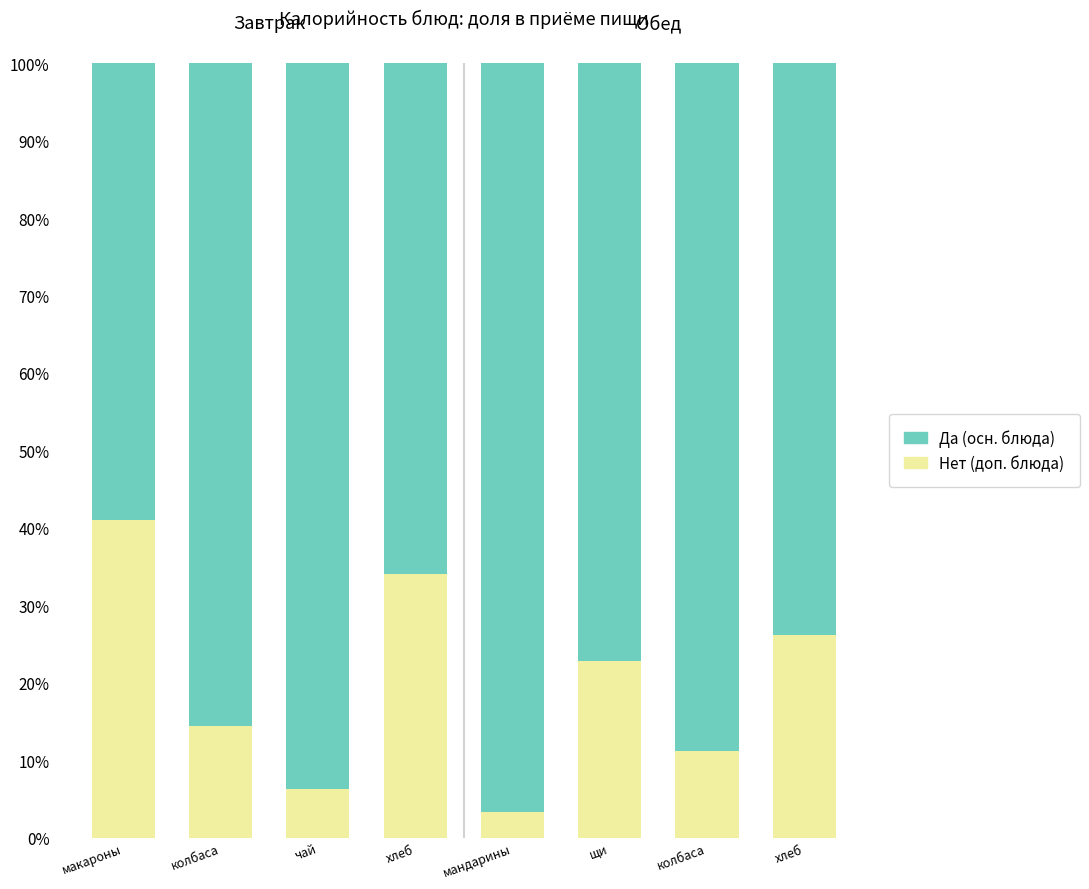

The value of Yes at щи is 20.0. True or false?

False